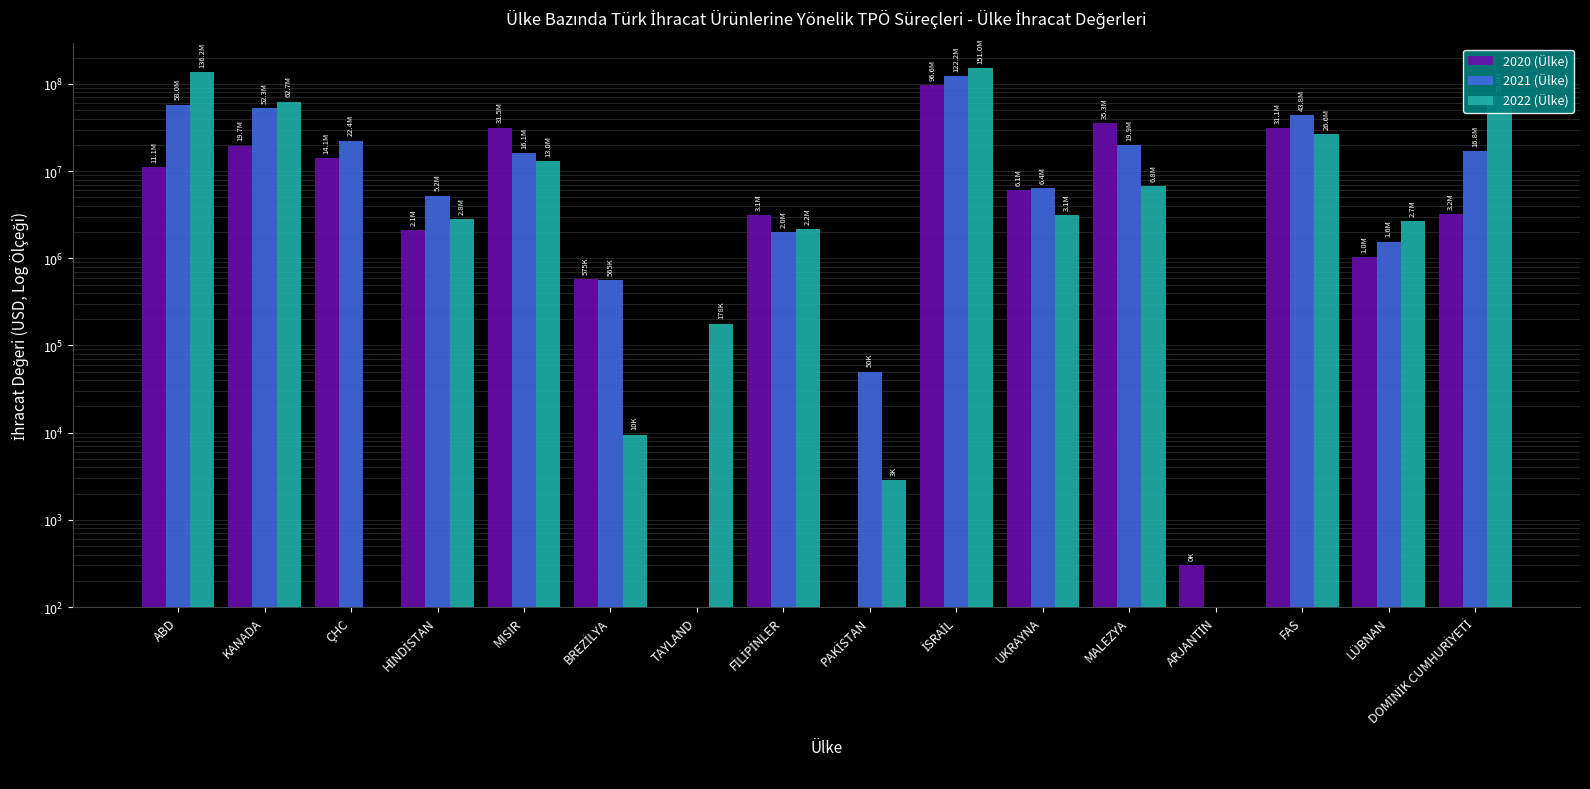

What is the difference between the maximum and minimum values in the 2020 (Ülke) series?

96580614